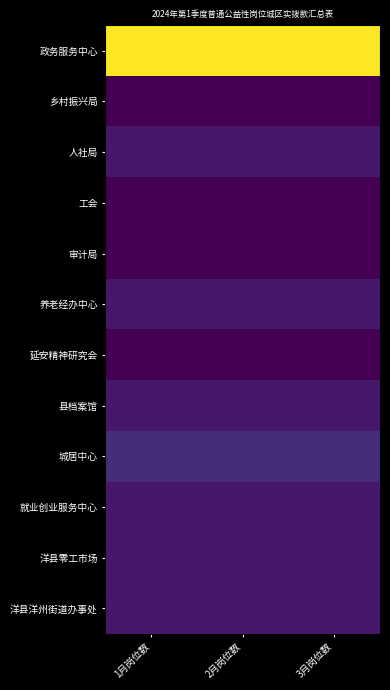

At how many categories does at least one series exceed 15?

3